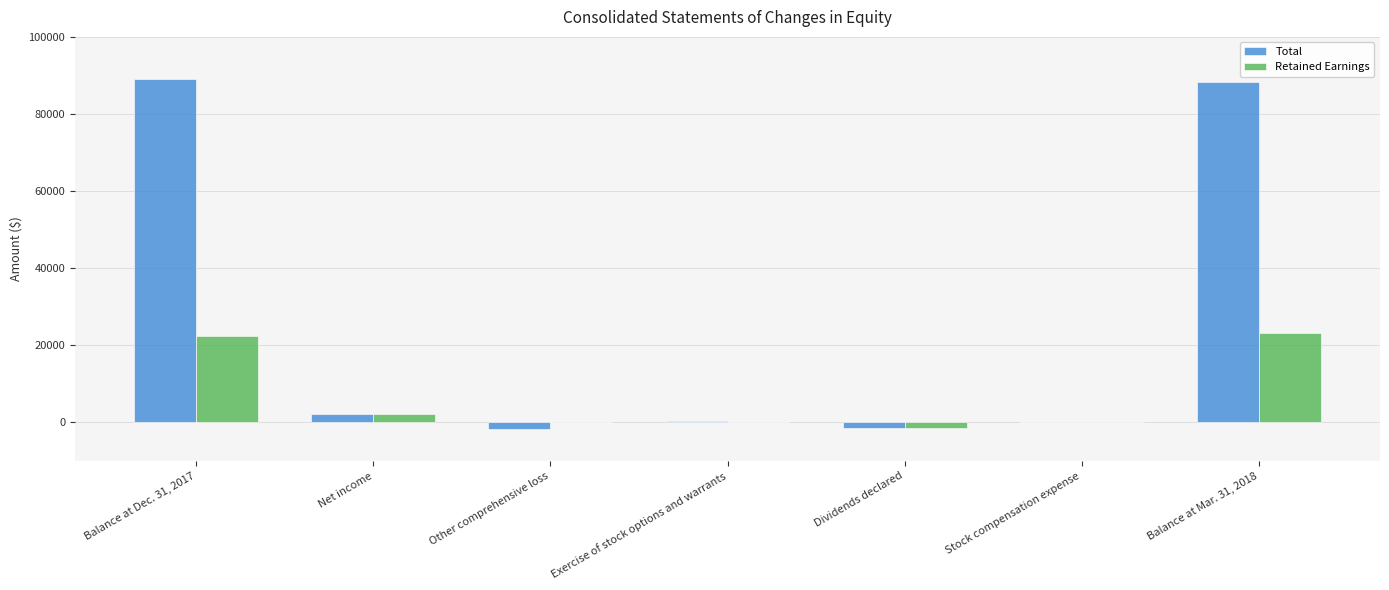

Are the bars horizontal?

No